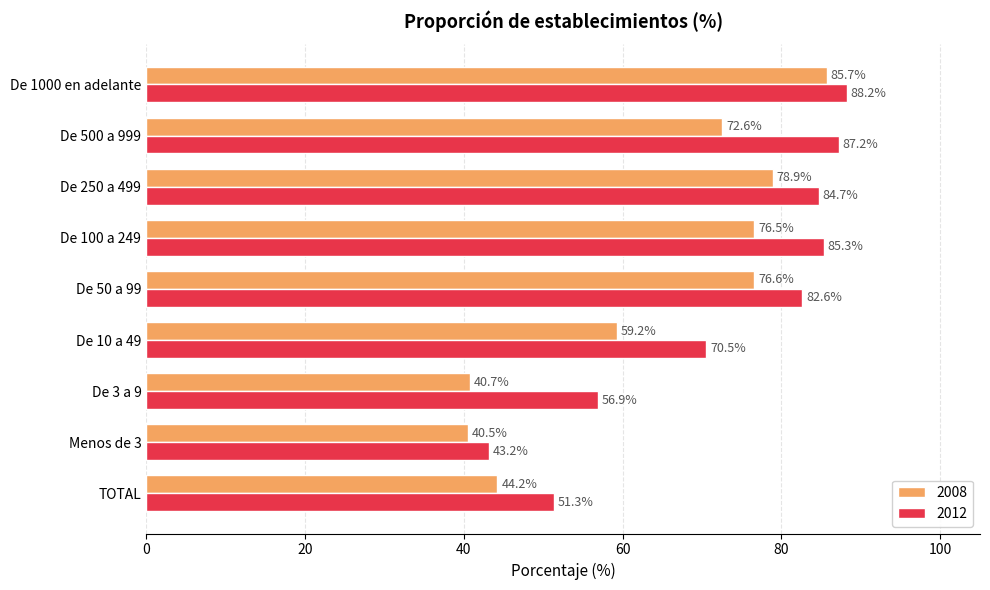

What is the total value across all series at Menos de 3?

83.7